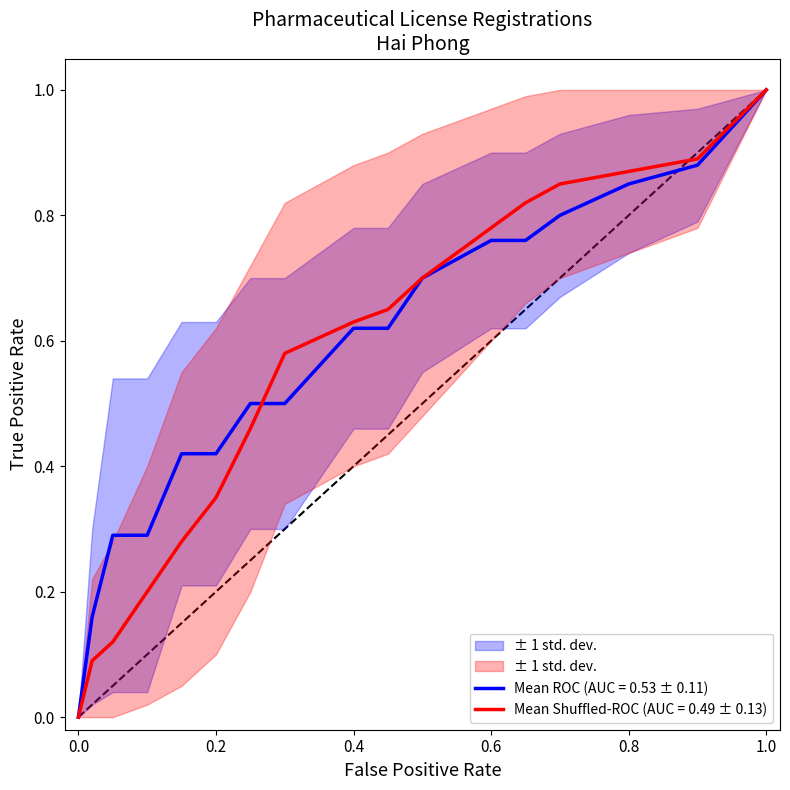

True or false: Mean ROC has more than 2 interior local peaks.

False